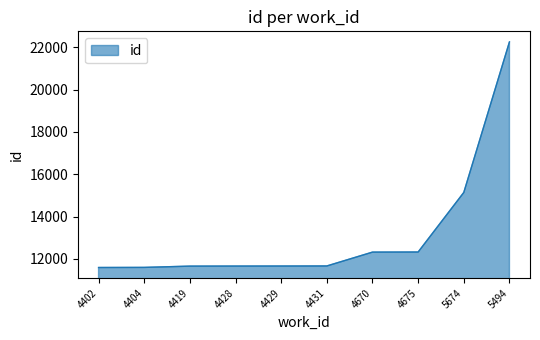

The value at 4675 is 7372. True or false?

False